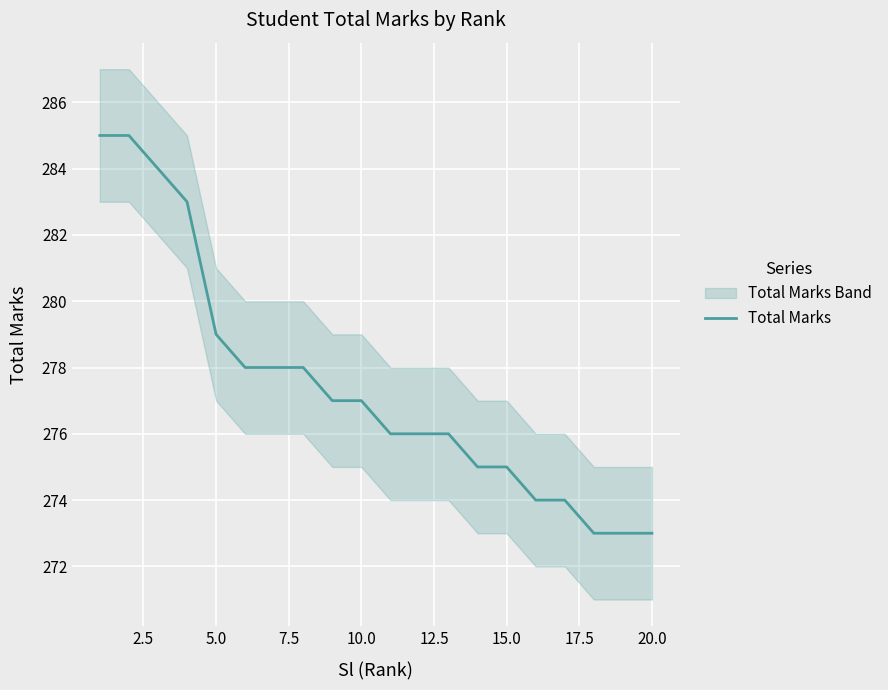

What is the lowest value of the Total Marks series?

273